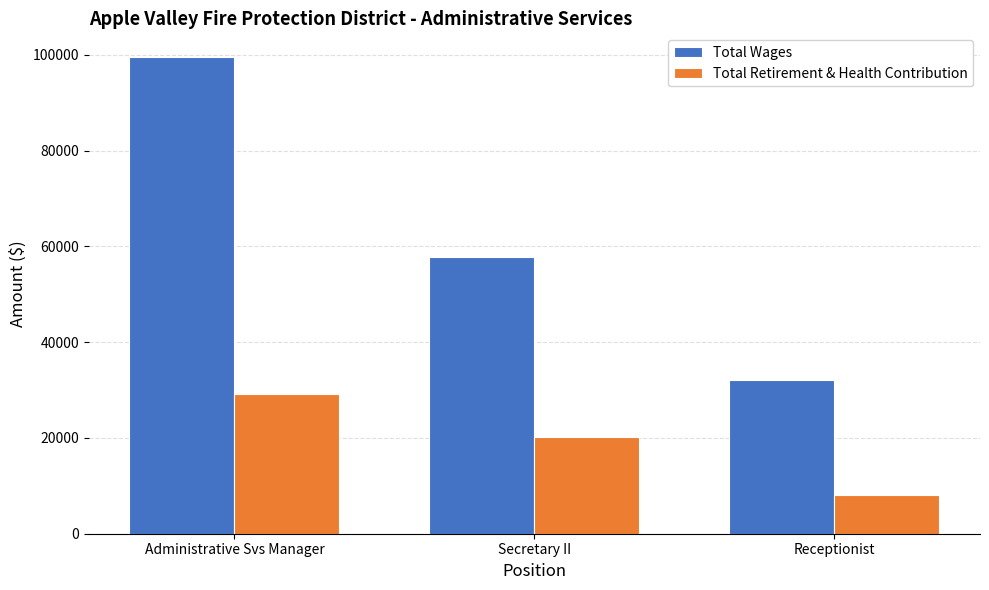

What is the difference between the Total Retirement & Health Contribution values at Administrative Svs Manager and Secretary II?

9039